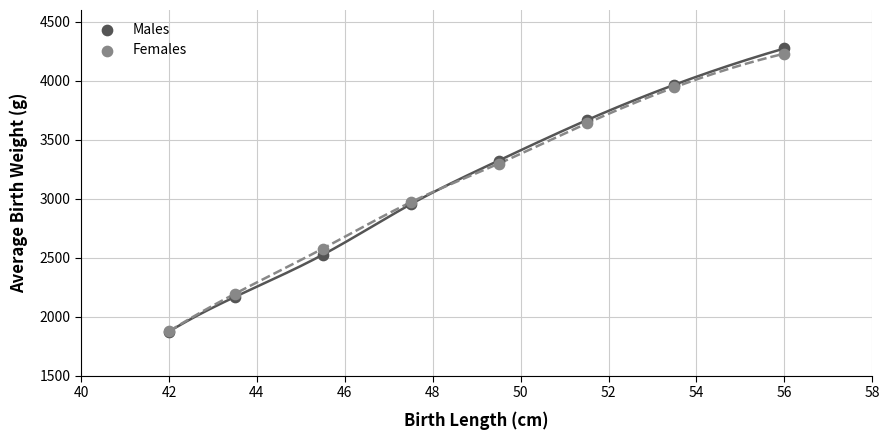

Which series has the largest Y range (max minus min)?

Males